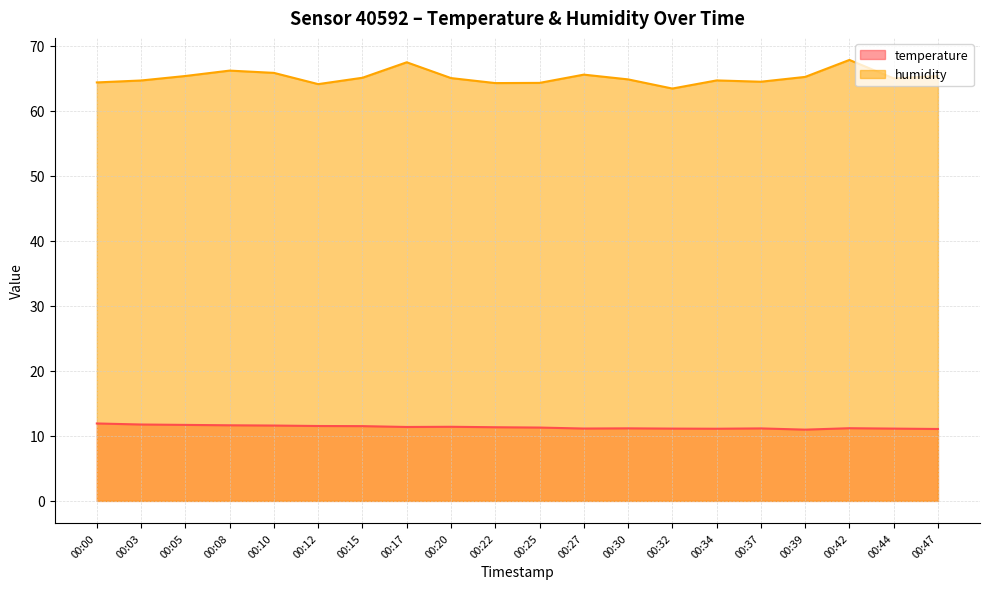

What is the difference between the highest and lowest values at 00:34?

53.6